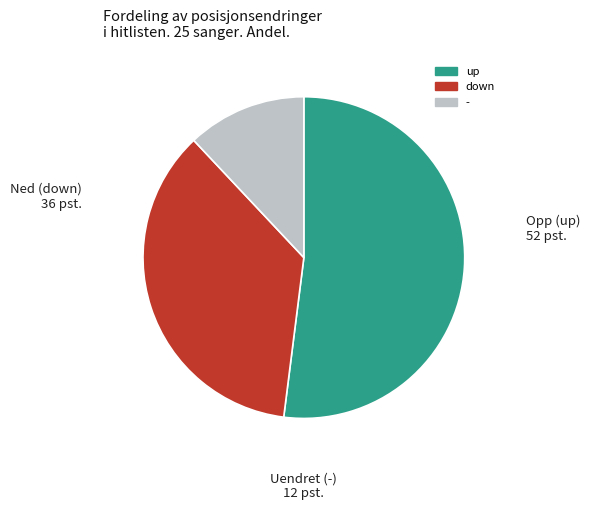

Does down account for over 50% of the chart?

No